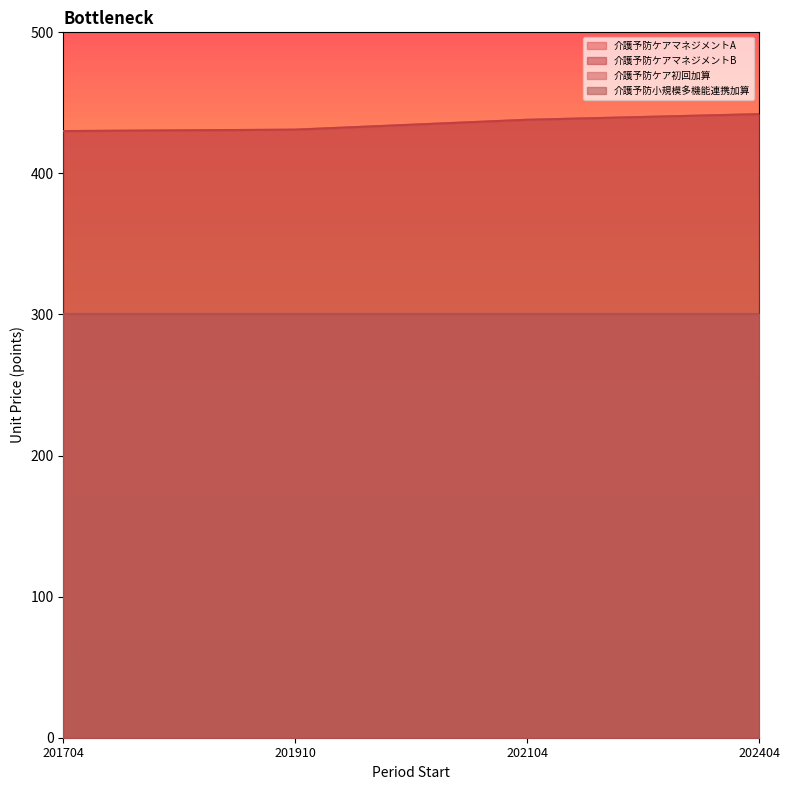

Does the chart display data point markers on the line(s)?

No